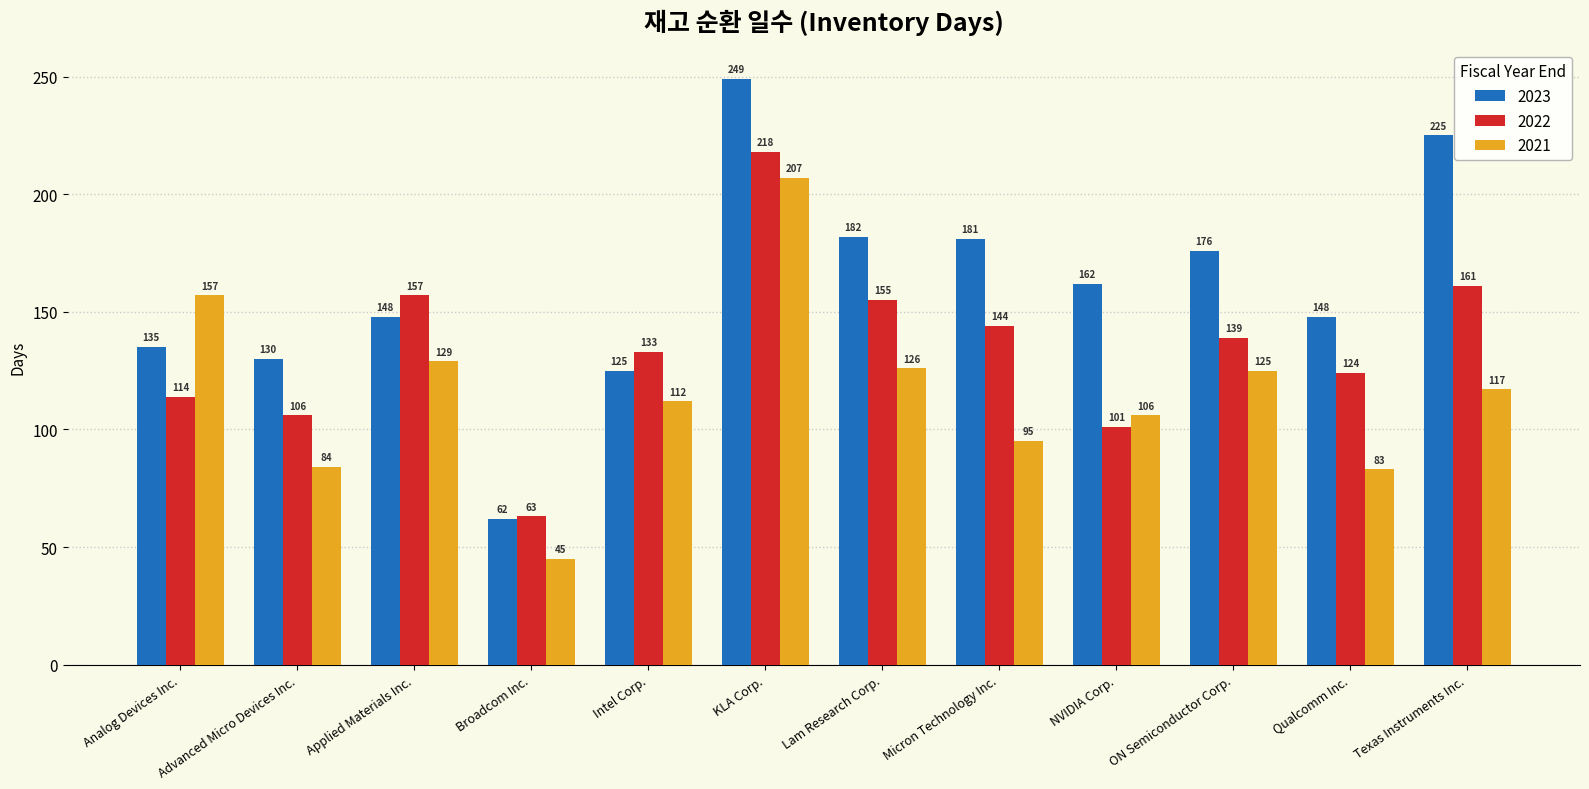

What is the minimum value for 2022?

63